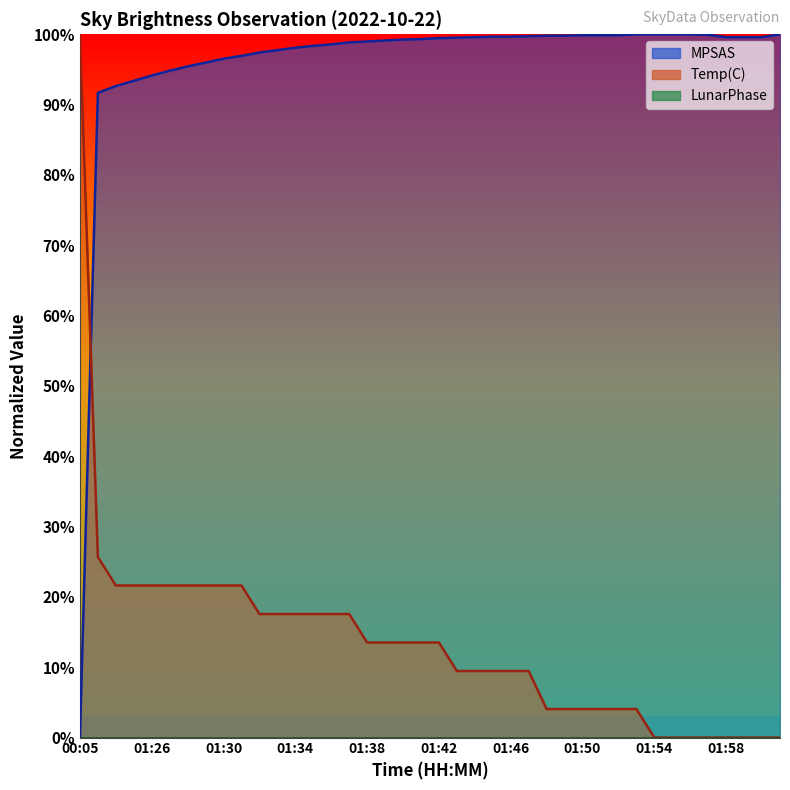

Where is Temp(C) nearest to the value 50?

01:23